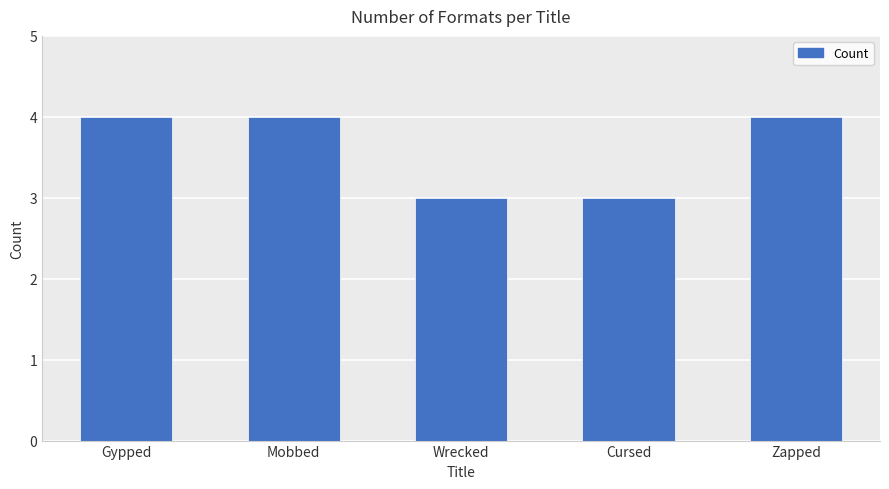

How many bars are there in total?

5